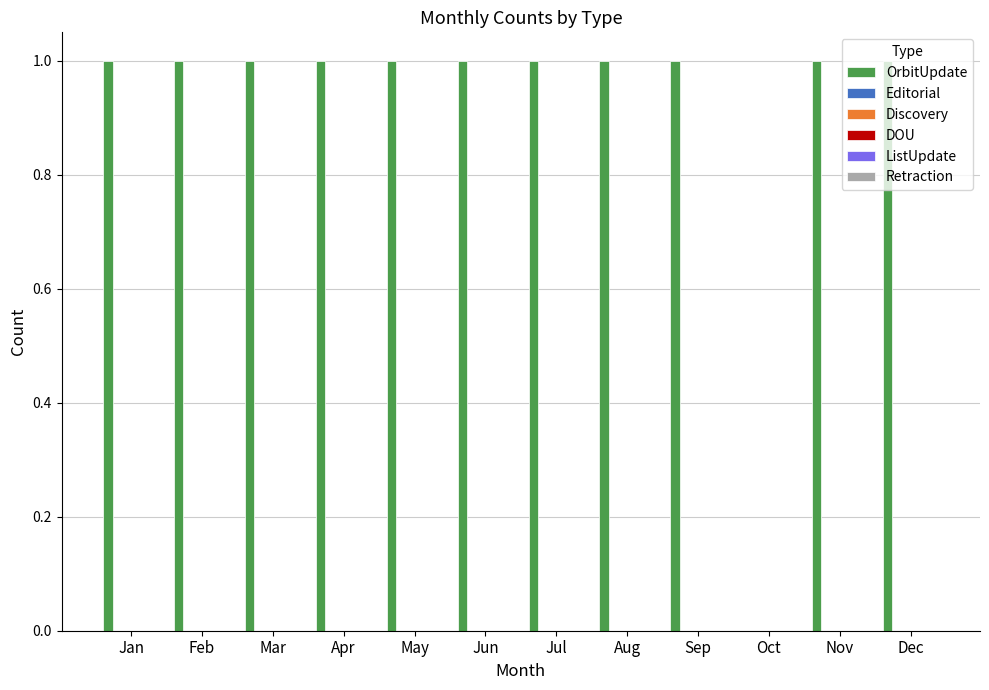

How many values are above zero?

11